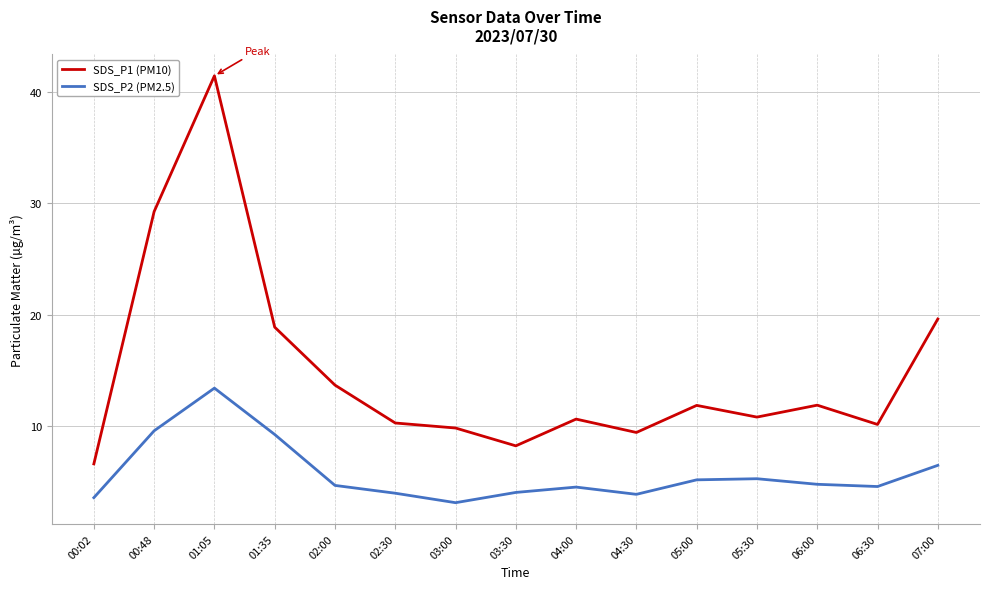

List the series in order of their peak value, highest first.

SDS_P1 (PM10), SDS_P2 (PM2.5)